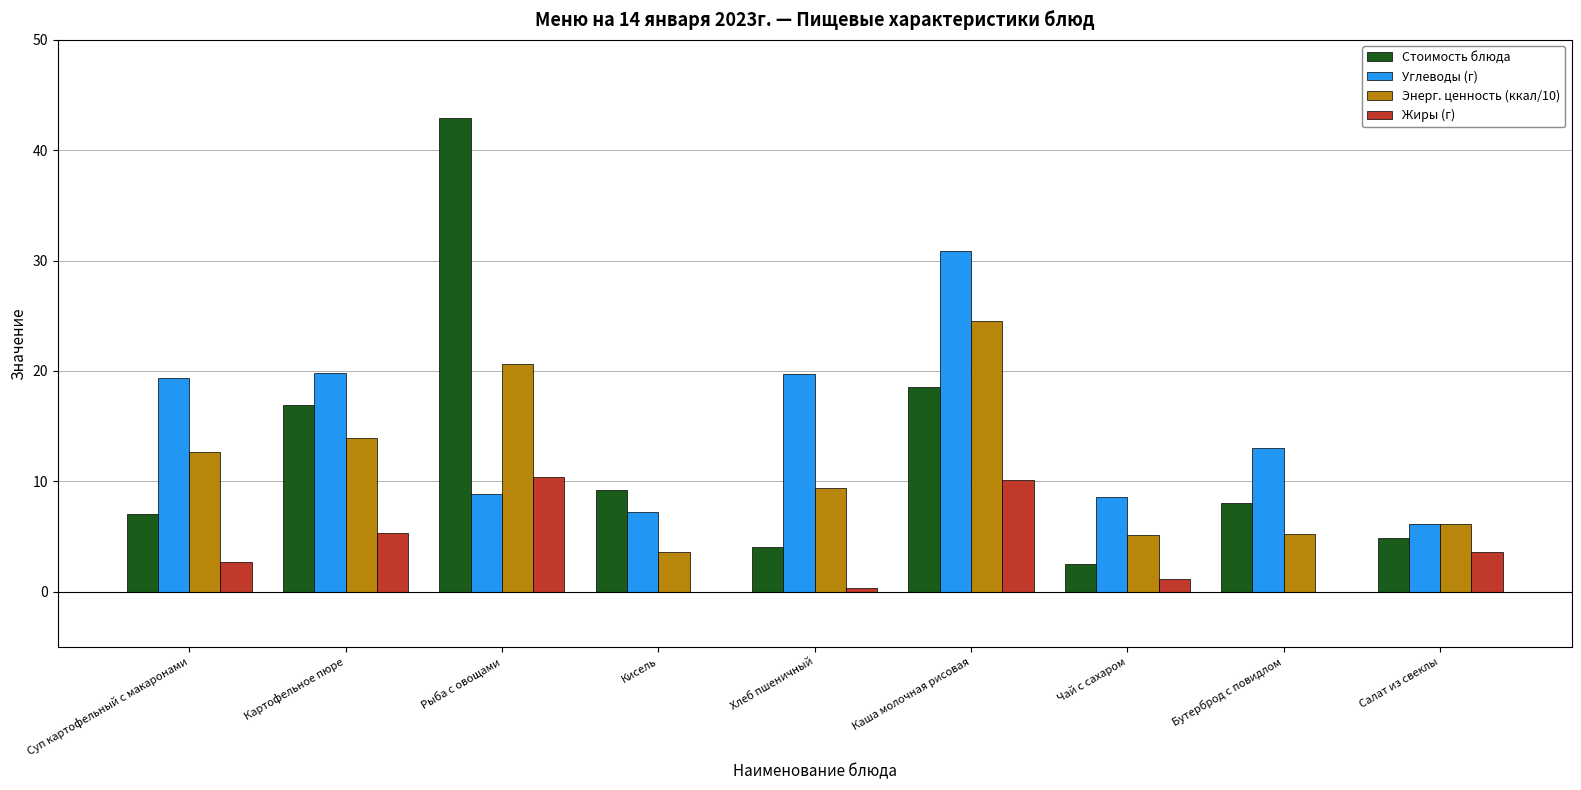

Which series has the largest total across all categories?

Углеводы (г)